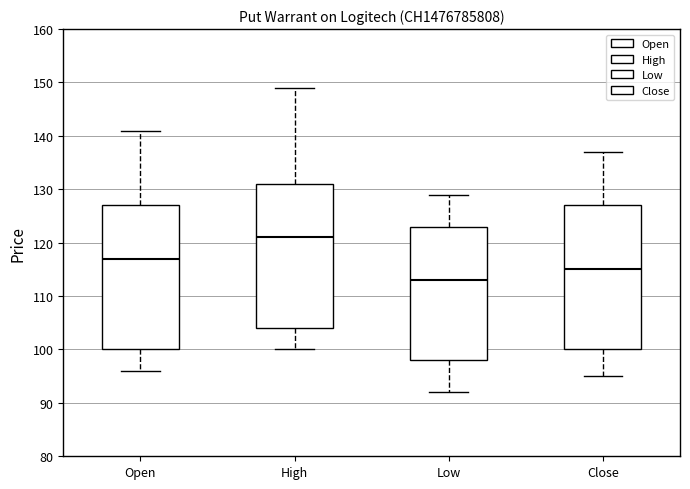

Reading left to right, read every box against the y-axis: the position of its median line, the range the box covers, and the ends of its whiskers. The values are not printed on the chart, so give them approximately, as read against the axis.

Open: median 117, box 100 to 127, whiskers 96 to 141
High: median 121, box 104 to 131, whiskers 100 to 149
Low: median 113, box 98 to 123, whiskers 92 to 129
Close: median 115, box 100 to 127, whiskers 95 to 137